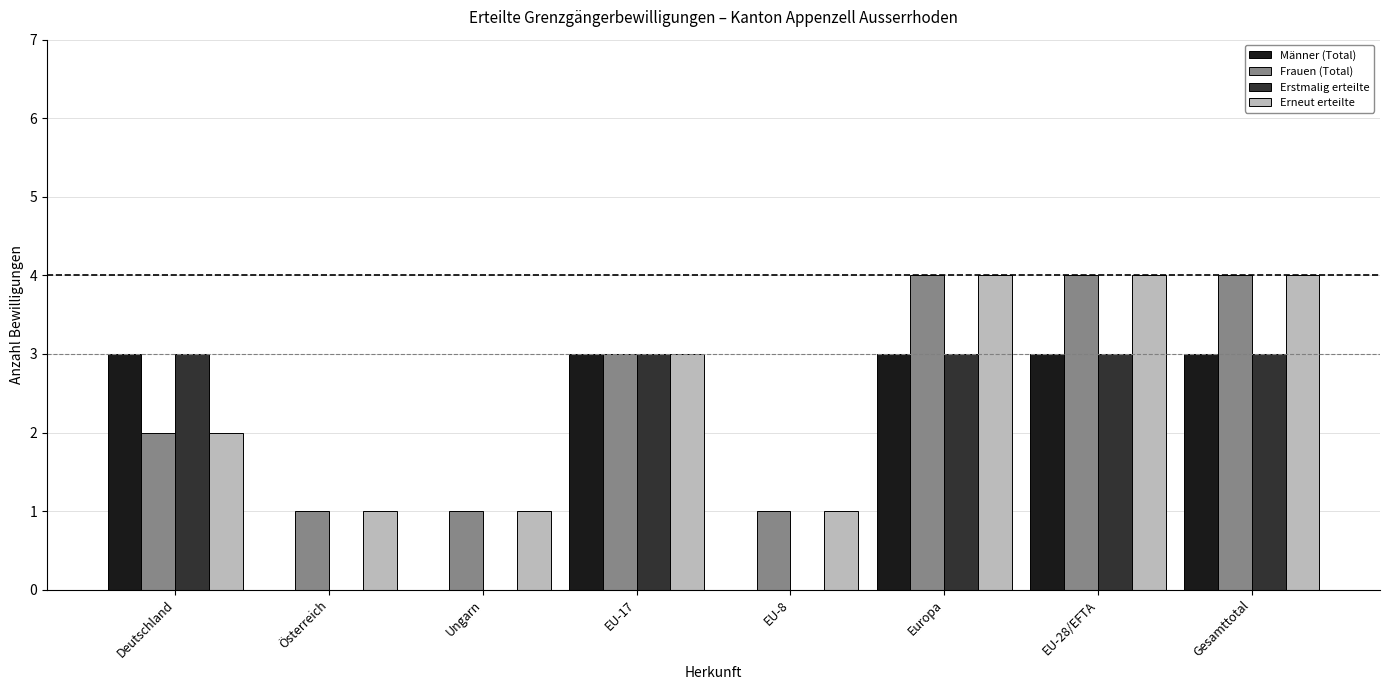

Reading right to left, what are all the values shown in this chart?

Männer (Total): Gesamttotal=3	EU-28/EFTA=3	Europa=3	EU-8=0	EU-17=3	Ungarn=0	Österreich=0	Deutschland=3
Frauen (Total): Gesamttotal=4	EU-28/EFTA=4	Europa=4	EU-8=1	EU-17=3	Ungarn=1	Österreich=1	Deutschland=2
Erstmalig erteilte: Gesamttotal=3	EU-28/EFTA=3	Europa=3	EU-8=0	EU-17=3	Ungarn=0	Österreich=0	Deutschland=3
Erneut erteilte: Gesamttotal=4	EU-28/EFTA=4	Europa=4	EU-8=1	EU-17=3	Ungarn=1	Österreich=1	Deutschland=2